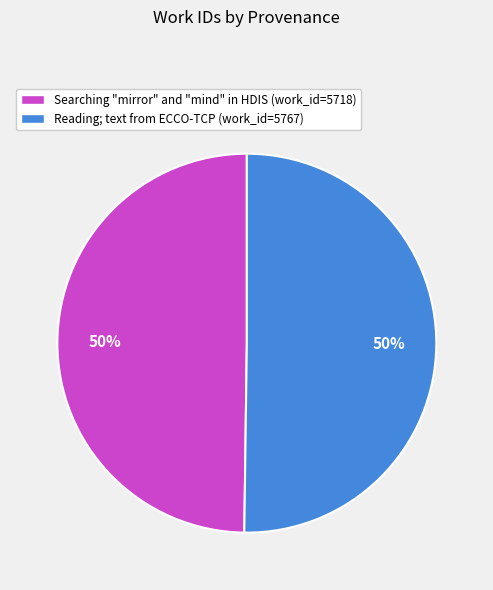

Approximately how many times larger is the value at Reading; text from ECCO-TCP (work_id=5767) compared to Searching "mirror" and "mind" in HDIS (work_id=5718)?

1.0